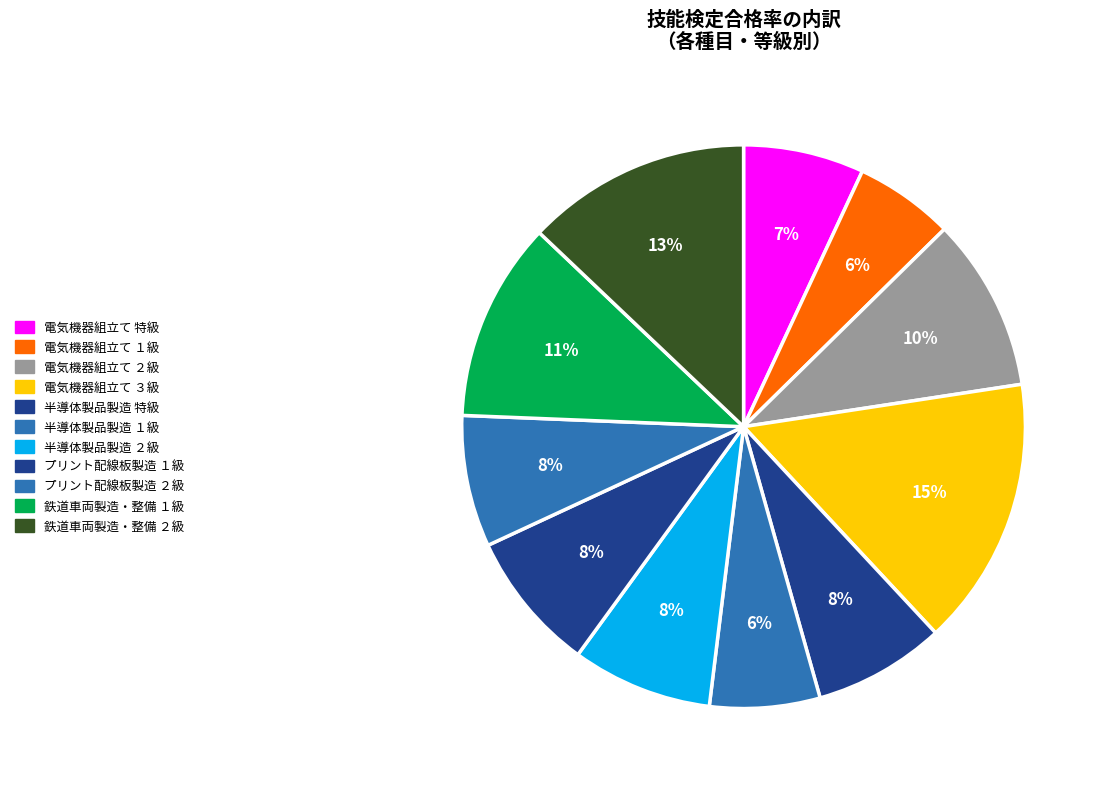

How many segments does this pie chart have?

11